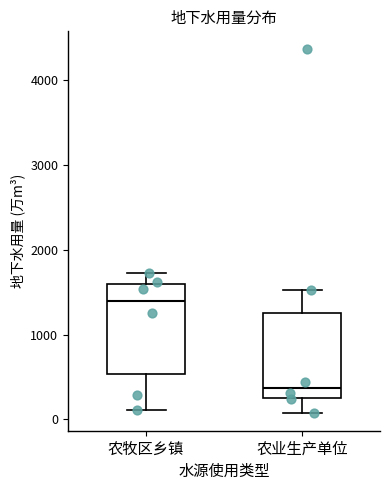

Which box has the highest median line?

农牧区乡镇